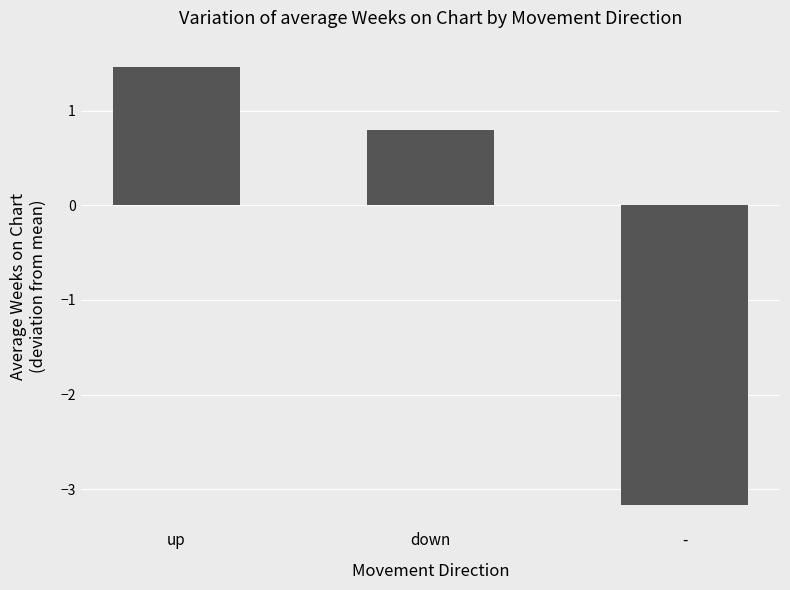

What position from the left is -?

3